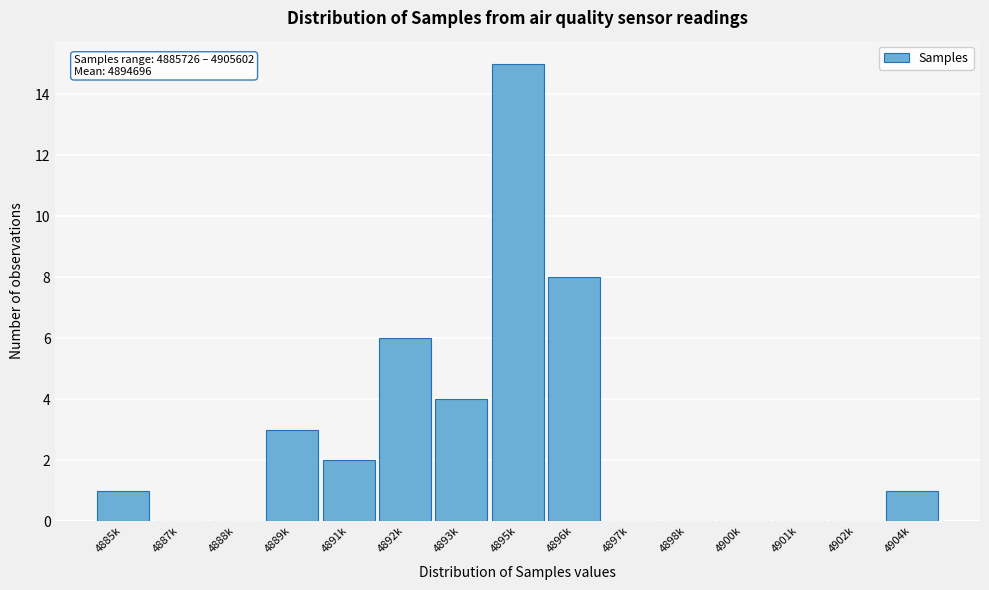

Reading left to right, transcribe all the data shown in this chart.

4885k=1	4887k=0	4888k=0	4889k=3	4891k=2	4892k=6	4893k=4	4895k=15	4896k=8	4897k=0	4898k=0	4900k=0	4901k=0	4902k=0	4904k=1